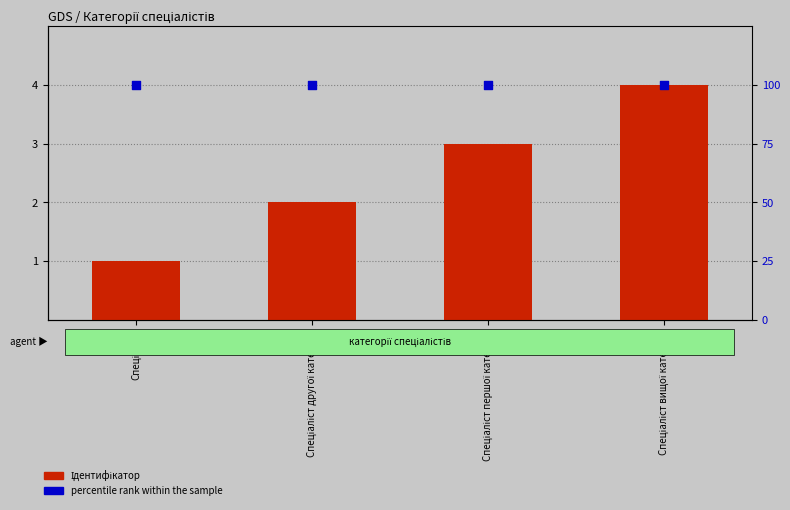

Which series contains the lowest Y value?

Ідентифікатор